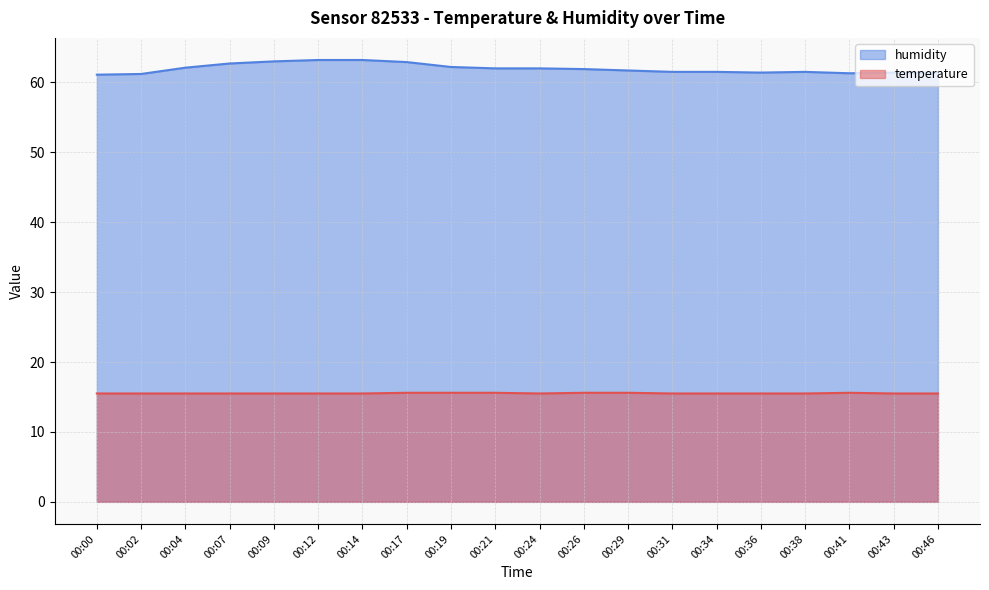

Which series has the widest spread of values?

humidity